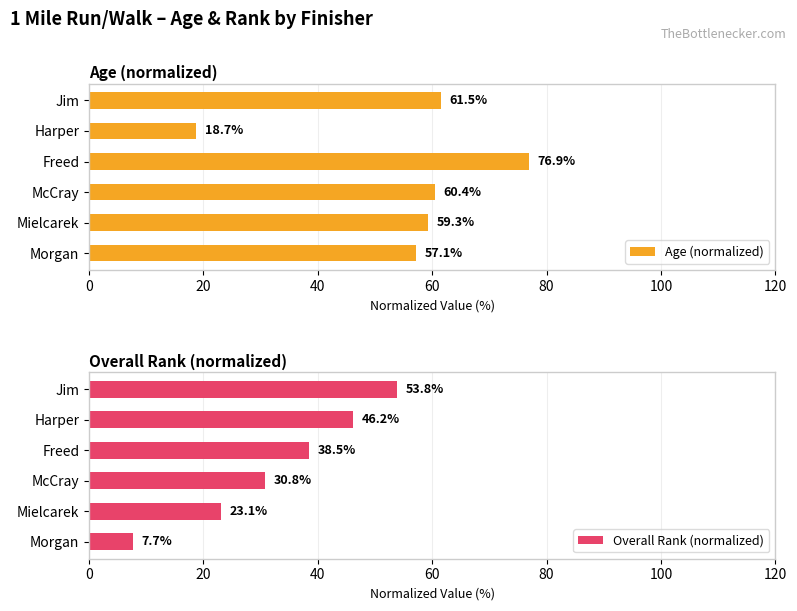

Are the bars grouped side by side (vs. stacked)?

Yes